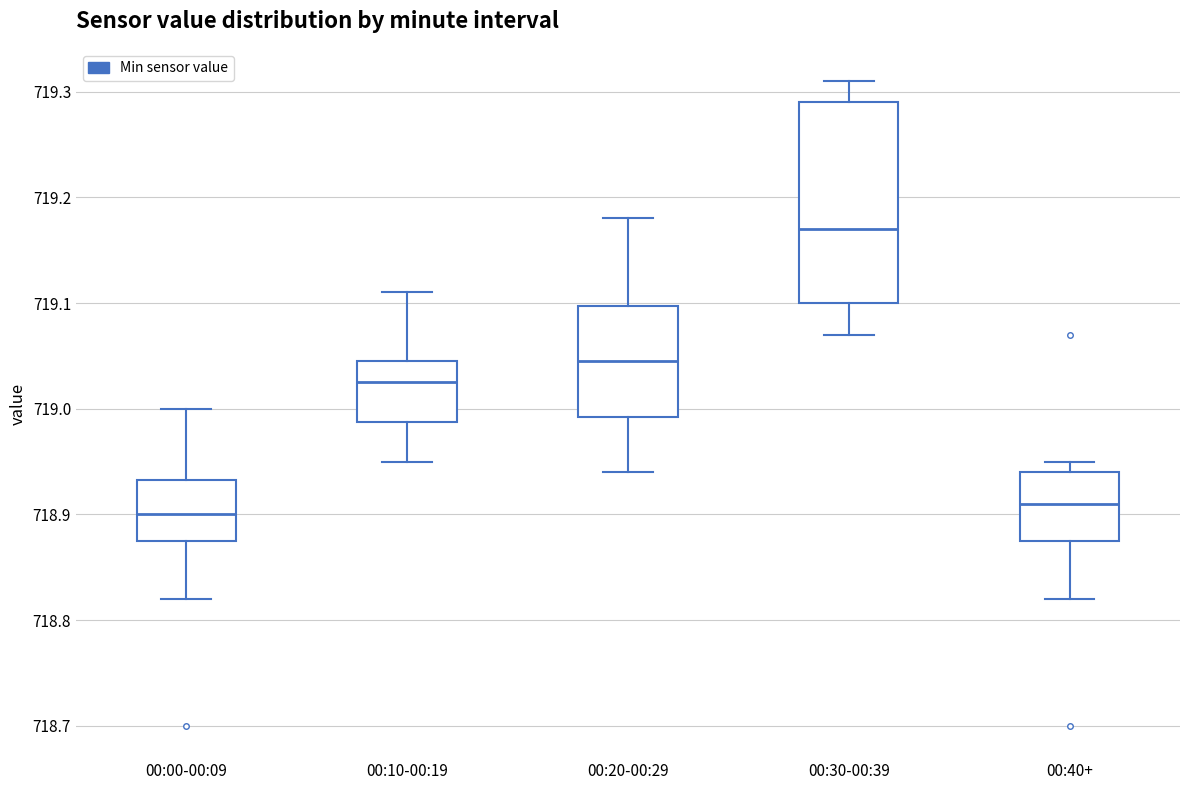

Reading left to right, transcribe this box plot: for each box, give where its median line is, the range the box spans, and where its two whiskers end, as read against the y-axis. The values are not printed on the chart, so give them approximately, as read against the axis.

00:00-00:09: median 718.90, box 718.88 to 718.93, whiskers 718.82 to 719.00
00:10-00:19: median 719.03, box 718.99 to 719.05, whiskers 718.95 to 719.11
00:20-00:29: median 719.05, box 718.99 to 719.10, whiskers 718.94 to 719.18
00:30-00:39: median 719.17, box 719.10 to 719.29, whiskers 719.07 to 719.31
00:40+: median 718.91, box 718.88 to 718.94, whiskers 718.82 to 718.95